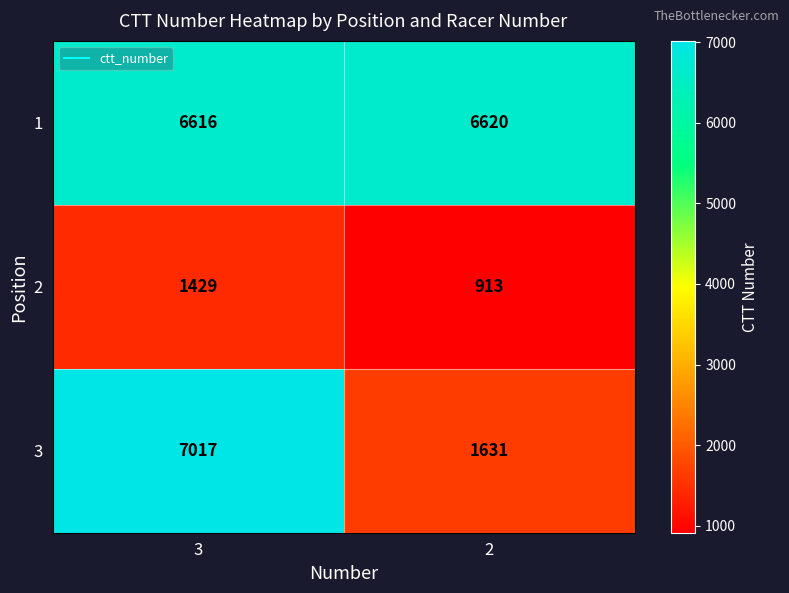

Between 3 and 2, which series saw the biggest shift?

3